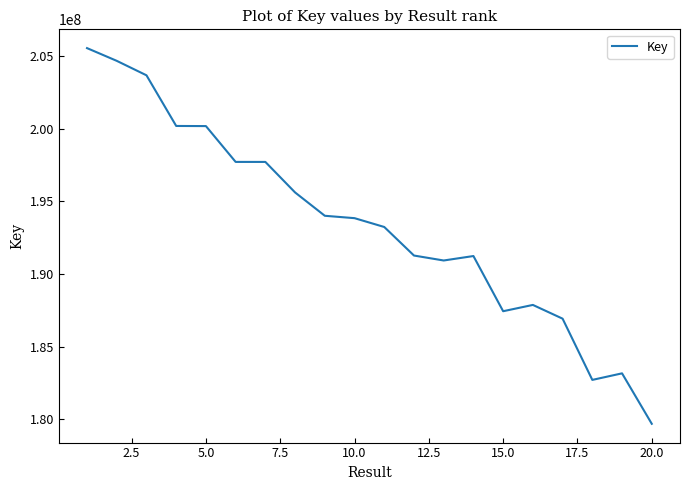

What is the minimum value shown in the chart?

179693441